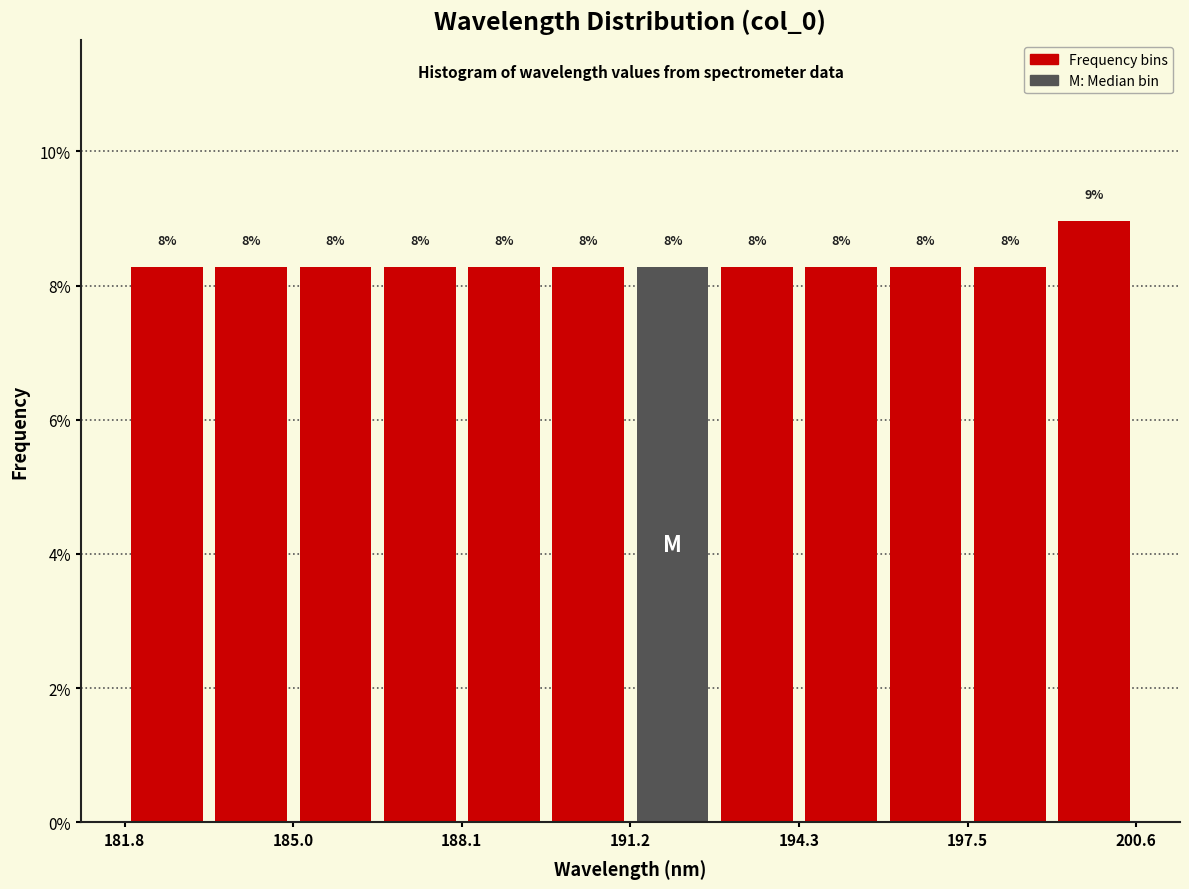

Read against the x-axis, roughly where is the centre of the tallest bar?

200.0